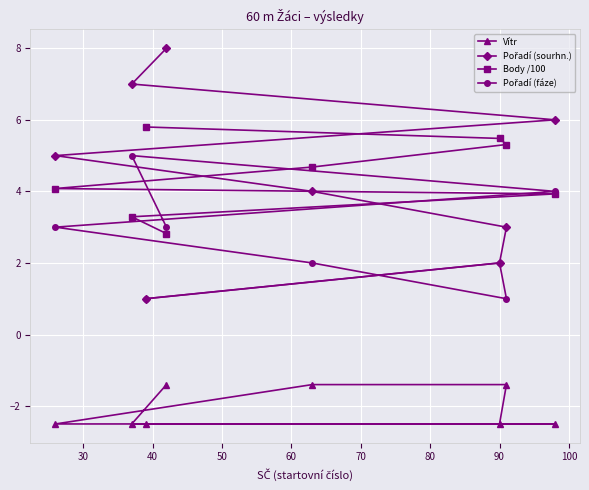

Count the number of categories in the chart.

8